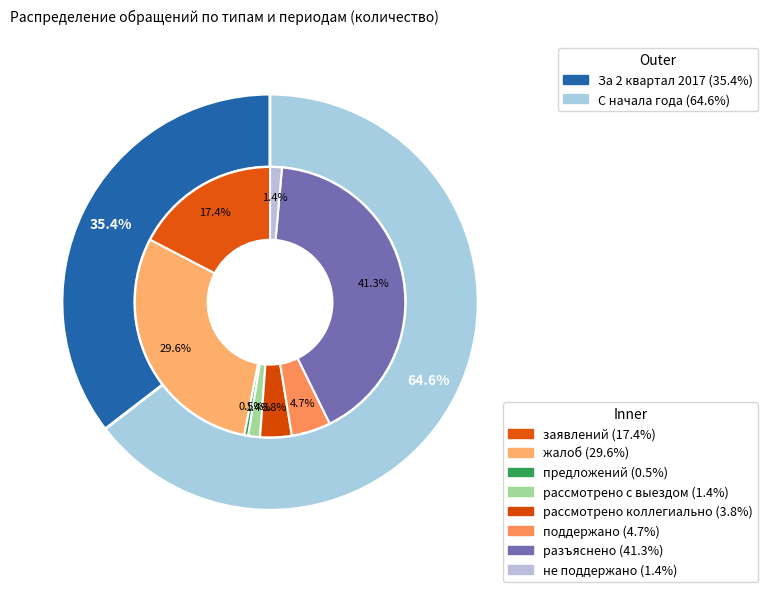

What percentage is the рассмотрено с выездом slice, to the nearest percent?

1%